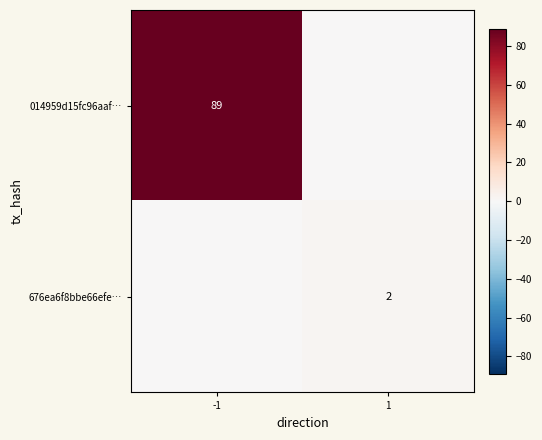

The value of 676ea6f8bbe66efe… at 1 is 2. True or false?

True